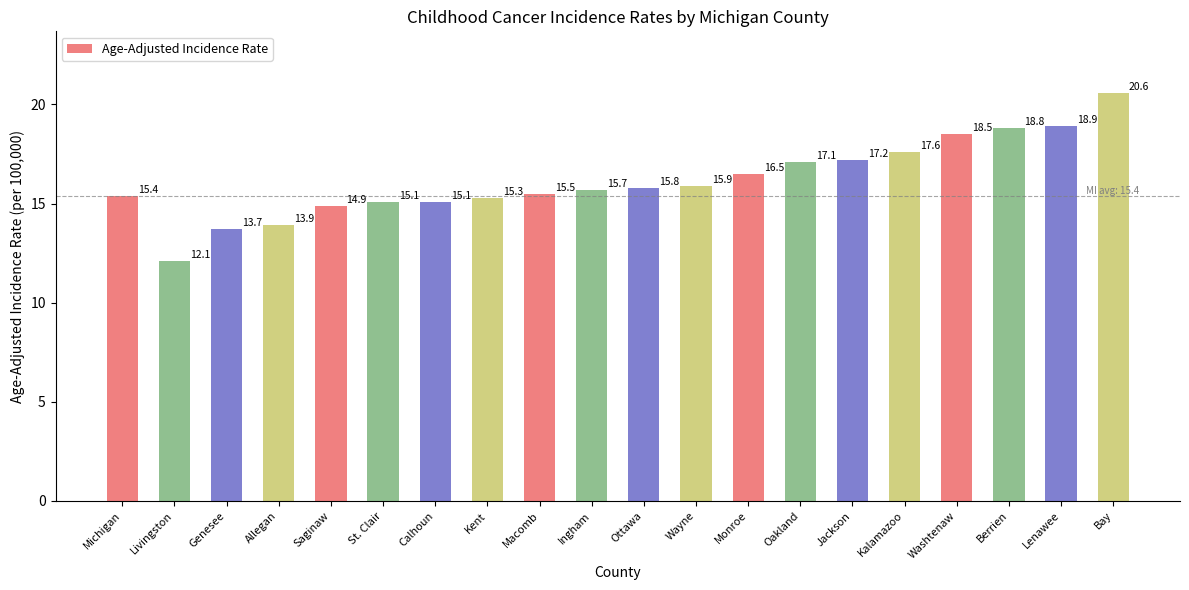

Reading left to right, transcribe all the data shown in this chart.

15.4	12.1	13.7	13.9	14.9	15.1	15.1	15.3	15.5	15.7	15.8	15.9	16.5	17.1	17.2	17.6	18.5	18.8	18.9	20.6